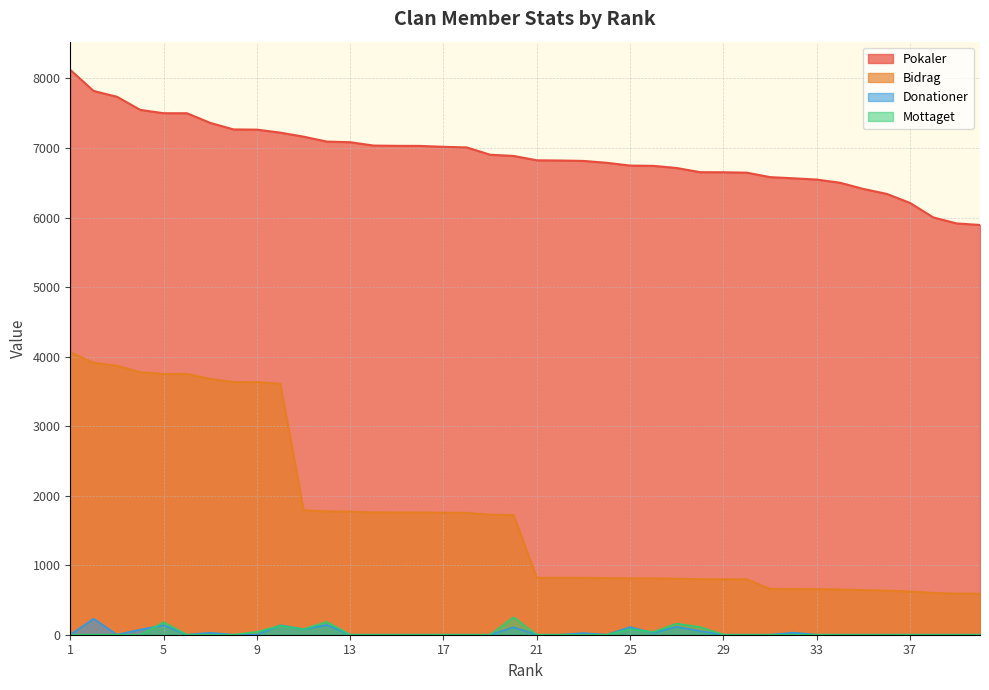

Reading left to right, what are all the values shown in this chart?

Pokaler: 8123	7820	7737	7548	7500	7500	7361	7267	7264	7221	7163	7092	7083	7035	7031	7030	7017	7008	6903	6886	6823	6820	6814	6787	6747	6743	6712	6652	6651	6645	6581	6564	6546	6500	6411	6340	6210	6001	5915	5893
Bidrag: 4061	3910	3868	3774	3750	3750	3680	3633	3632	3610	1790	1773	1770	1758	1757	1757	1754	1752	1725	1721	818	818	817	814	809	809	805	798	798	797	658	656	654	650	641	634	621	600	591	589
Donationer: 0	230	0	74	136	0	28	0	0	136	80	140	0	0	0	0	0	0	0	107	0	0	23	0	110	26	114	52	0	0	0	30	0	0	0	0	0	0	0	0
Mottaget: 0	0	0	0	180	0	0	0	40	130	80	184	0	0	0	0	0	0	0	250	0	0	0	0	80	40	160	110	0	0	0	0	0	0	0	0	0	0	0	0